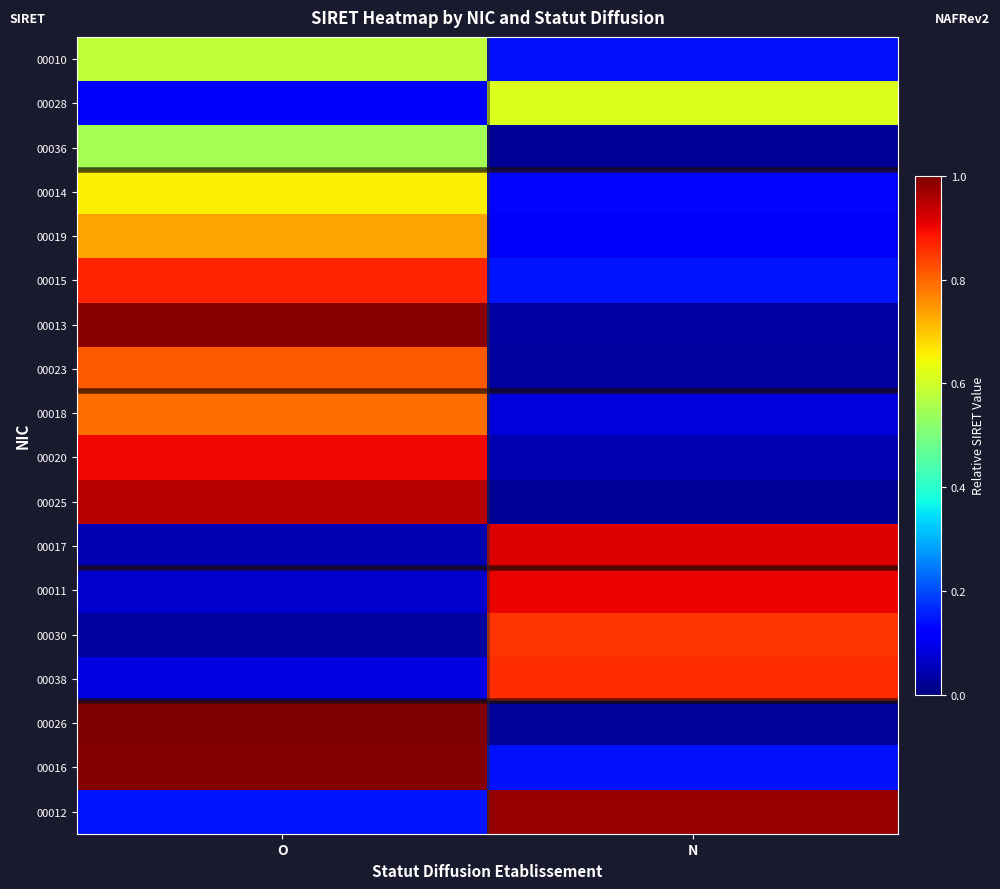

Reading left to right, what are all the values shown in this chart?

00010: O=0.6	N=0.1
00028: O=0.1	N=0.6
00036: O=0.5	N=0.0
00014: O=0.7	N=0.1
00019: O=0.7	N=0.1
00015: O=0.9	N=0.1
00013: O=1.0	N=0.0
00023: O=0.8	N=0.0
00018: O=0.8	N=0.1
00020: O=0.9	N=0.0
00025: O=1.0	N=0.0
00017: O=0.0	N=0.9
00011: O=0.1	N=0.9
00030: O=0.0	N=0.9
00038: O=0.1	N=0.9
00026: O=1.0	N=0.0
00016: O=1.0	N=0.1
00012: O=0.1	N=1.0